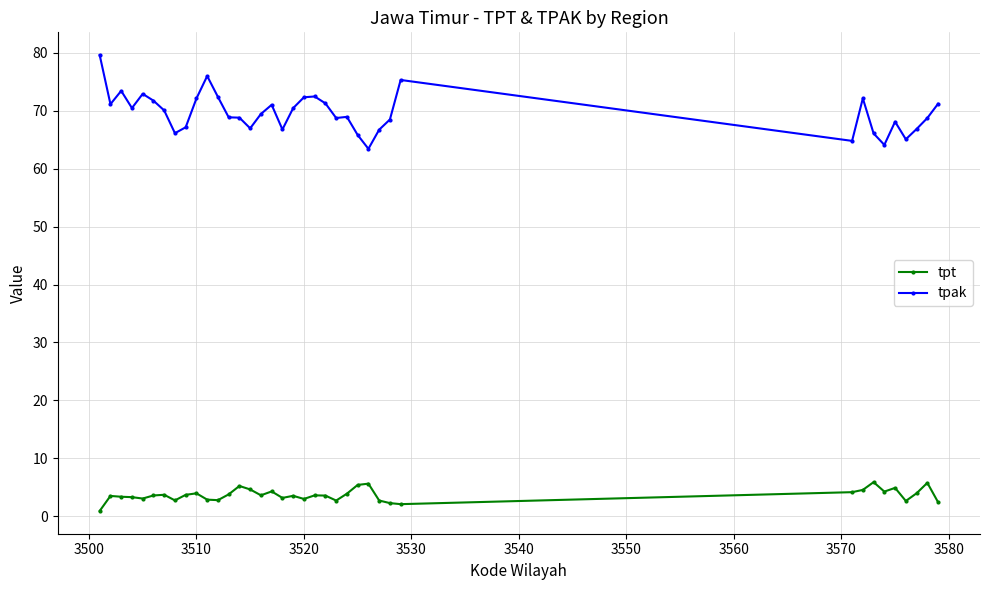

What is the maximum value shown in the chart?

79.6